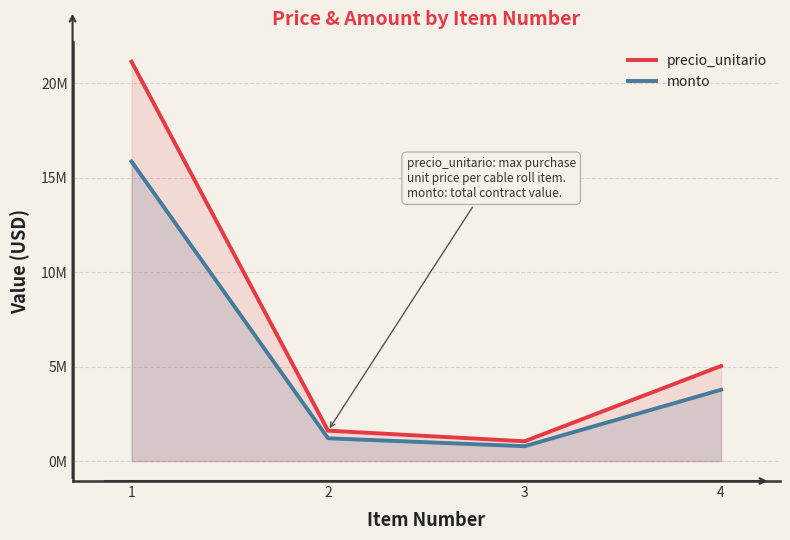

Reading left to right, what are all the values shown in this chart?

precio_unitario: 21156000	1610000	1047452	5035800
monto: 15867000	1207500	785589	3776850